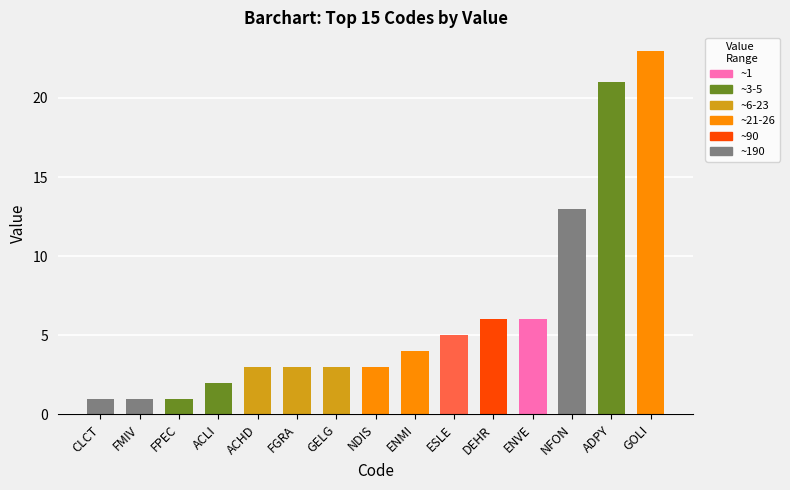

What is the label of the 8th bar from the left?

NDIS